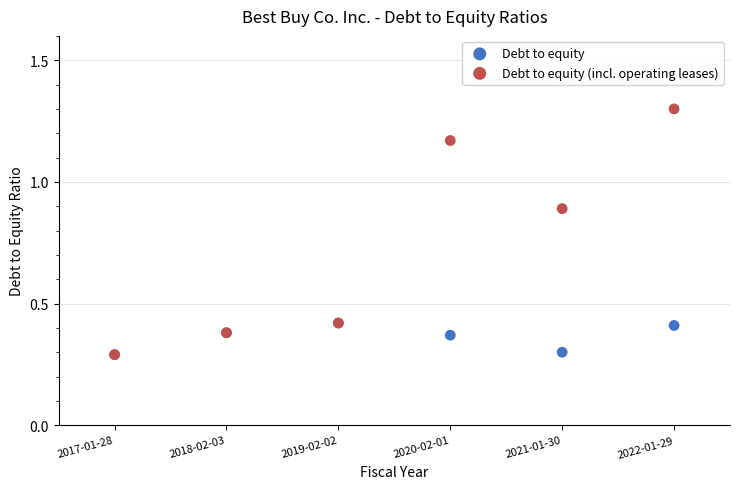

Which series has the largest Y range (max minus min)?

Debt to equity (incl. operating leases)